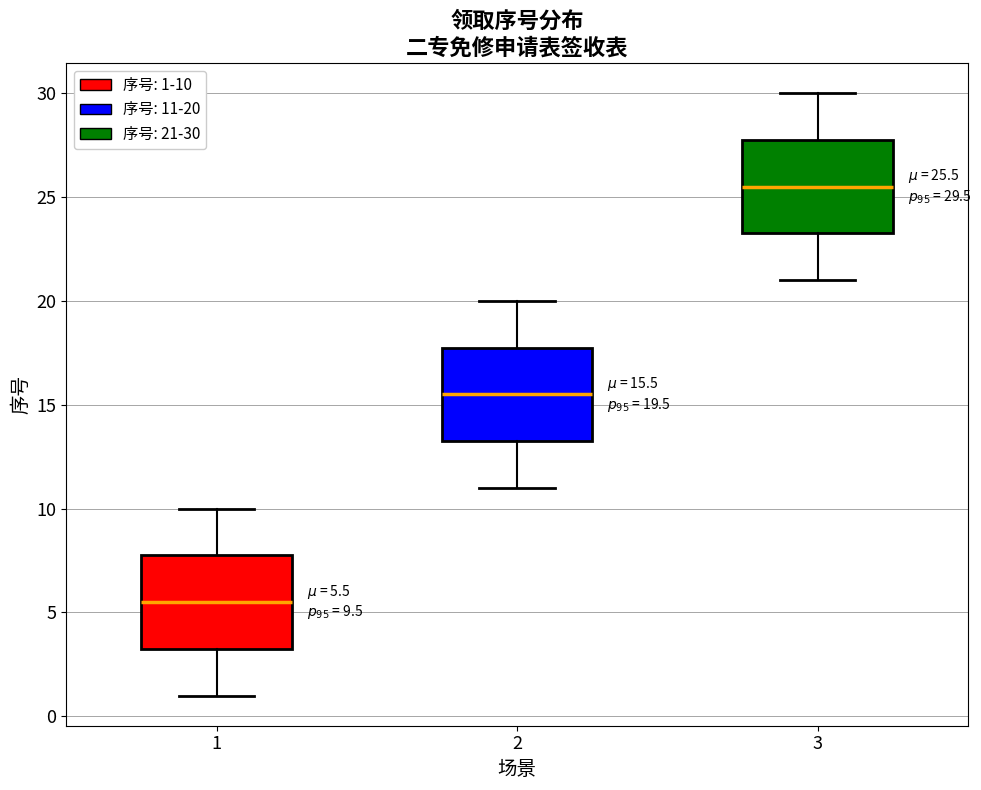

Which box's median line is the highest?

3